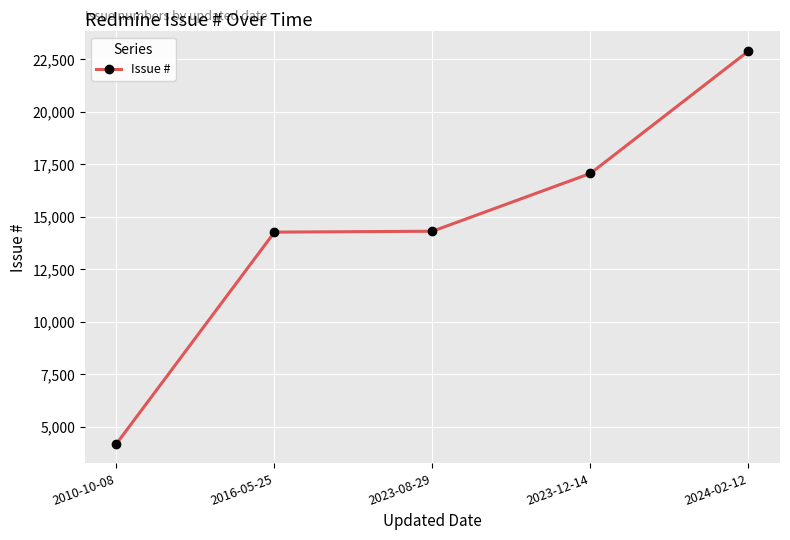

True or false: the data has more than 2 interior local peaks.

False